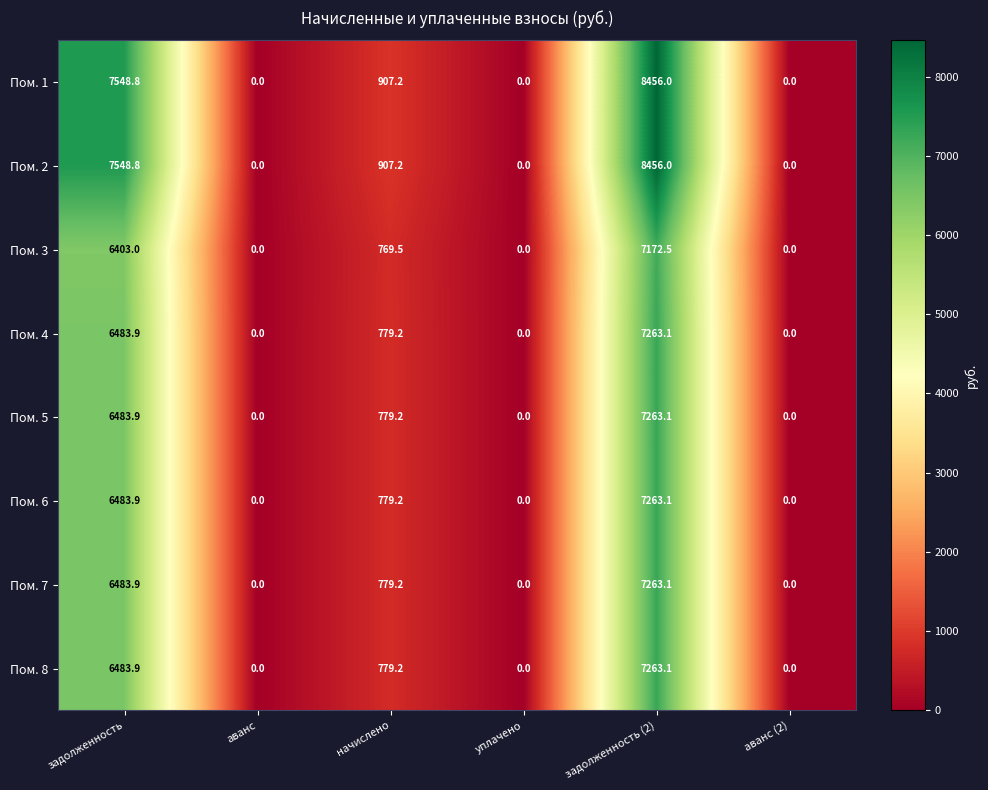

What is the difference between the second highest and minimum values in the Пом. 1 series?

7548.8